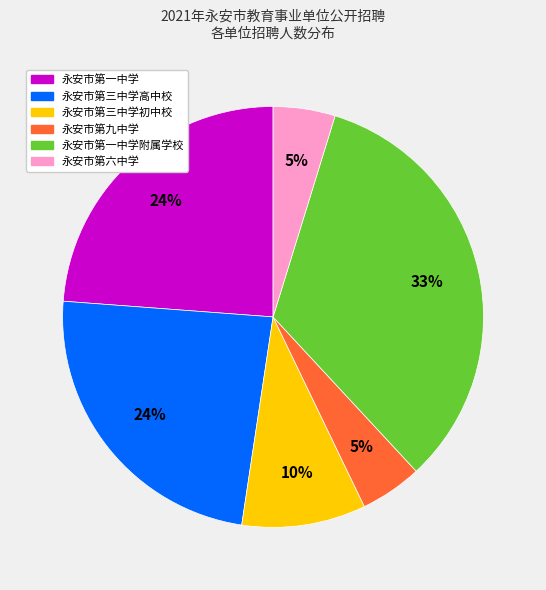

Is there a majority slice in this chart?

No